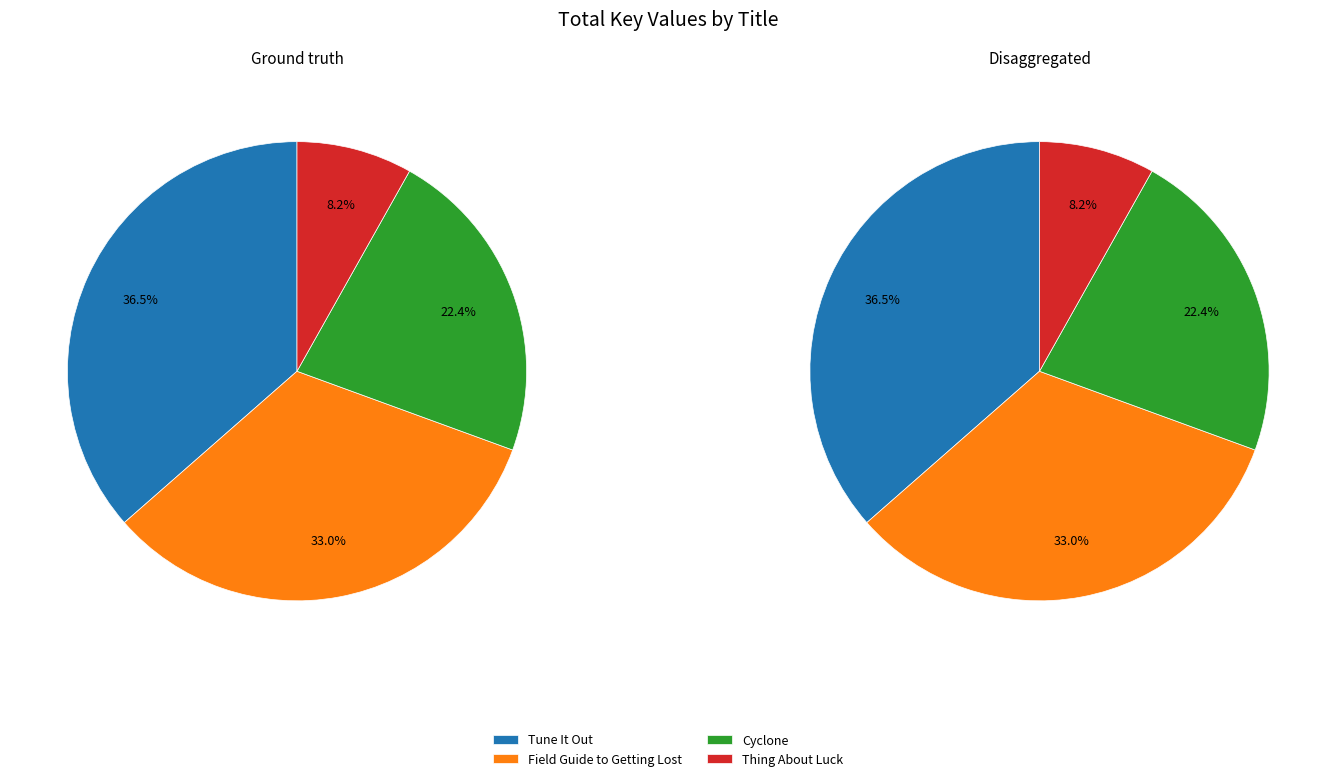

Is there a majority slice in this chart?

No